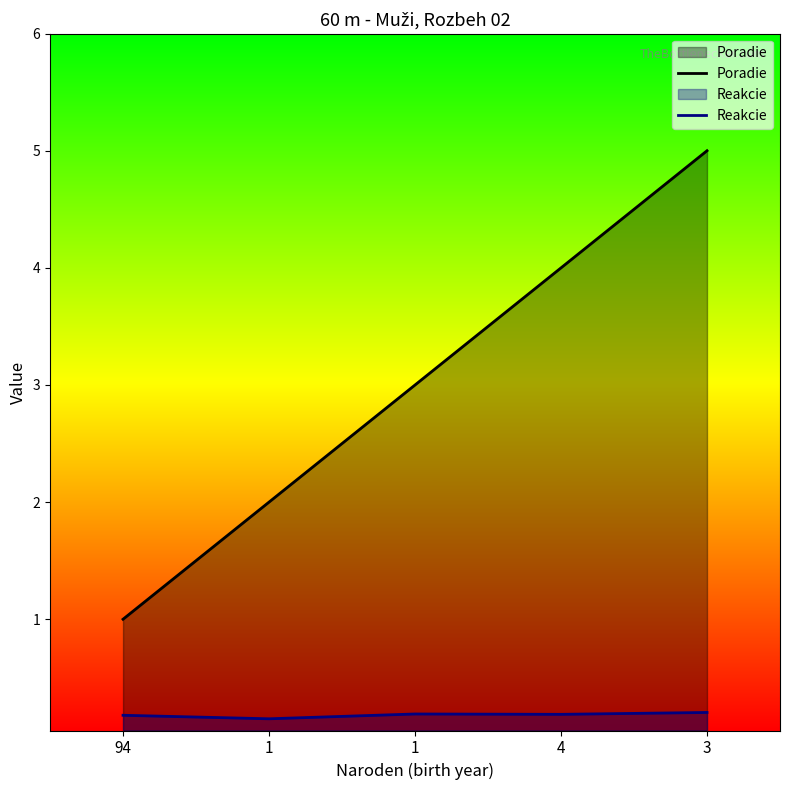

True or false: Poradie has more than 0 interior local peaks.

False